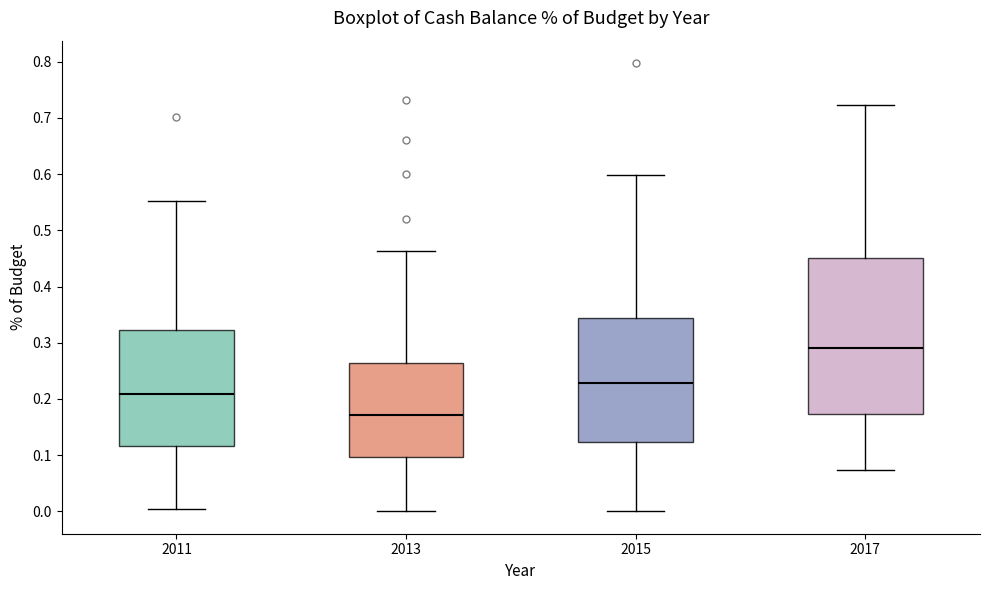

Where does the lower whisker of the box at x = 2013 end on the y-axis? The values are not printed on the chart, so give them approximately, as read against the axis.

0.00